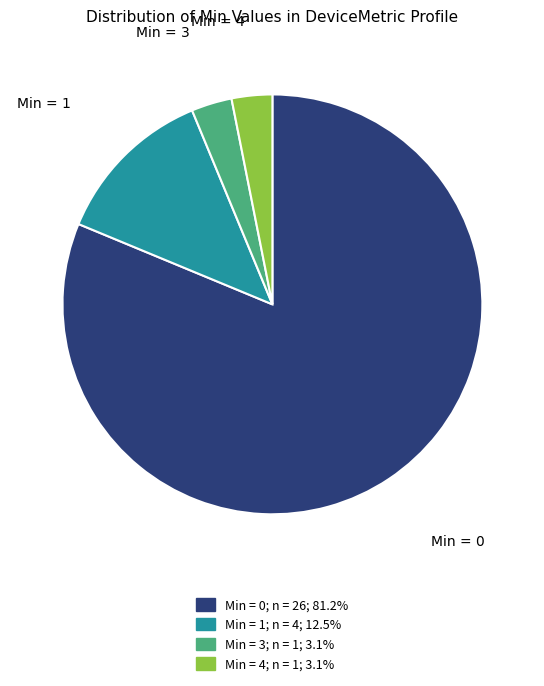

Is there a majority slice in this chart?

Yes